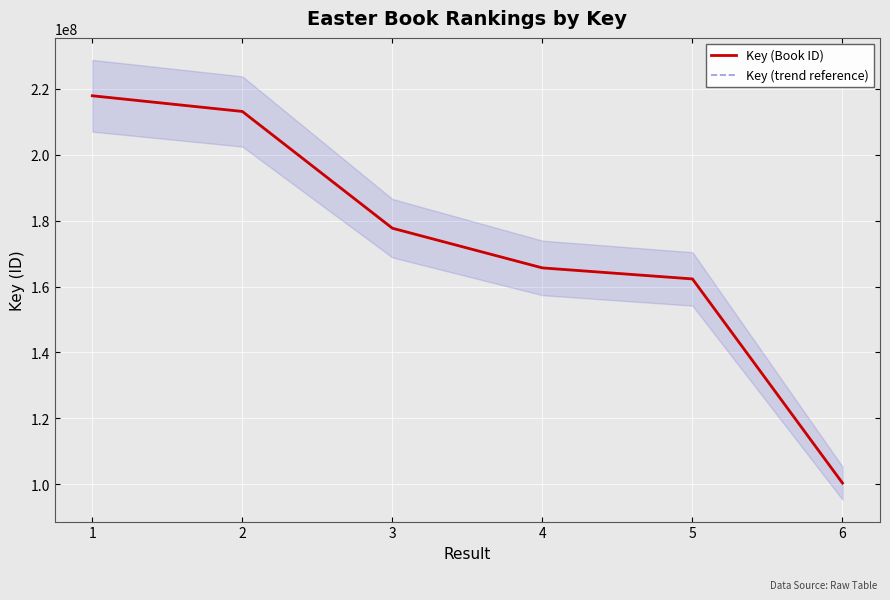

Where is Key (Book ID) nearest to the value 159134688?

5